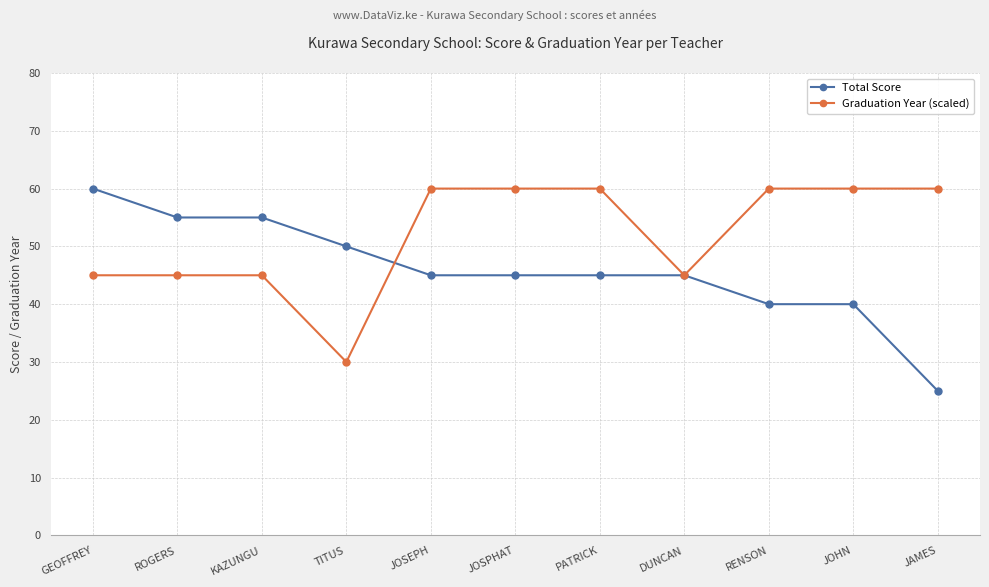

Rank the series at GEOFFREY from lowest to highest value.

Graduation Year (scaled), Total Score